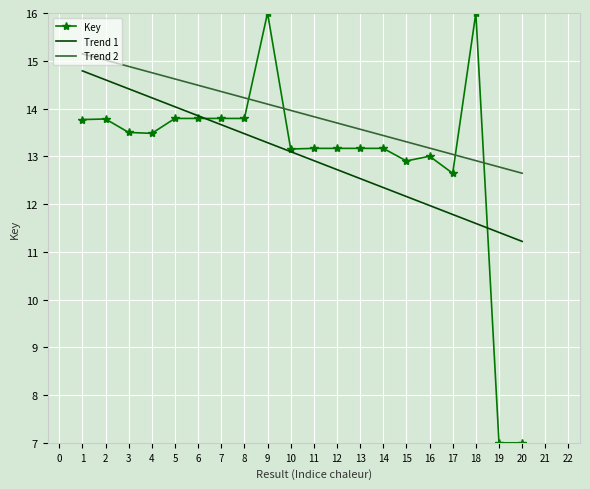

What is the maximum value for Trend 1?

14.8